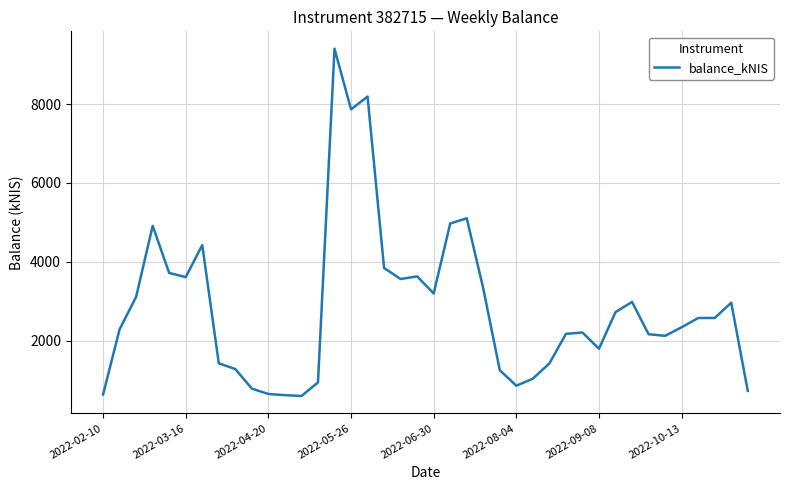

What is the smallest value displayed?

603.1